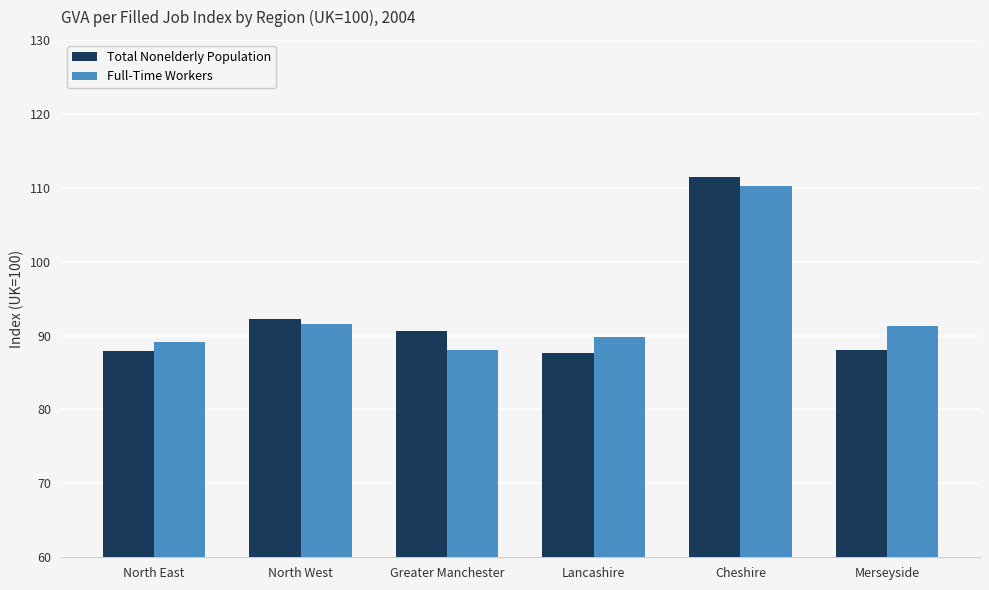

What is the greatest value displayed?

111.4